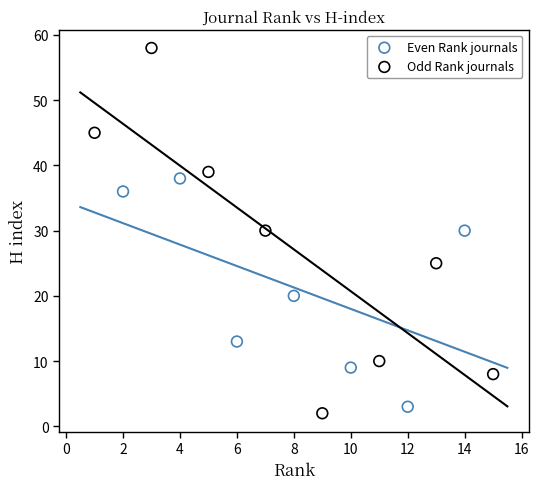

Which series has the largest Y range (max minus min)?

Odd Rank journals